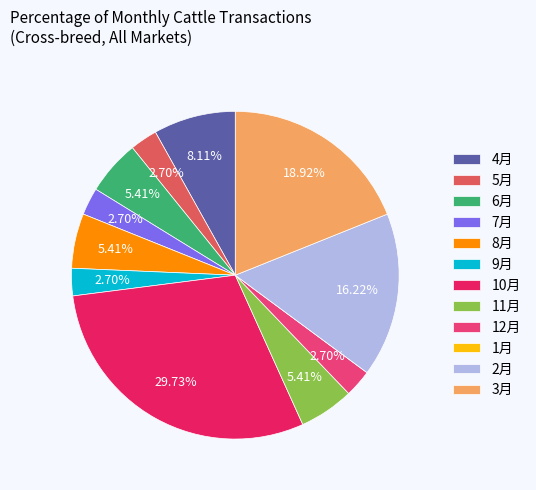

Is there a majority slice in this chart?

No